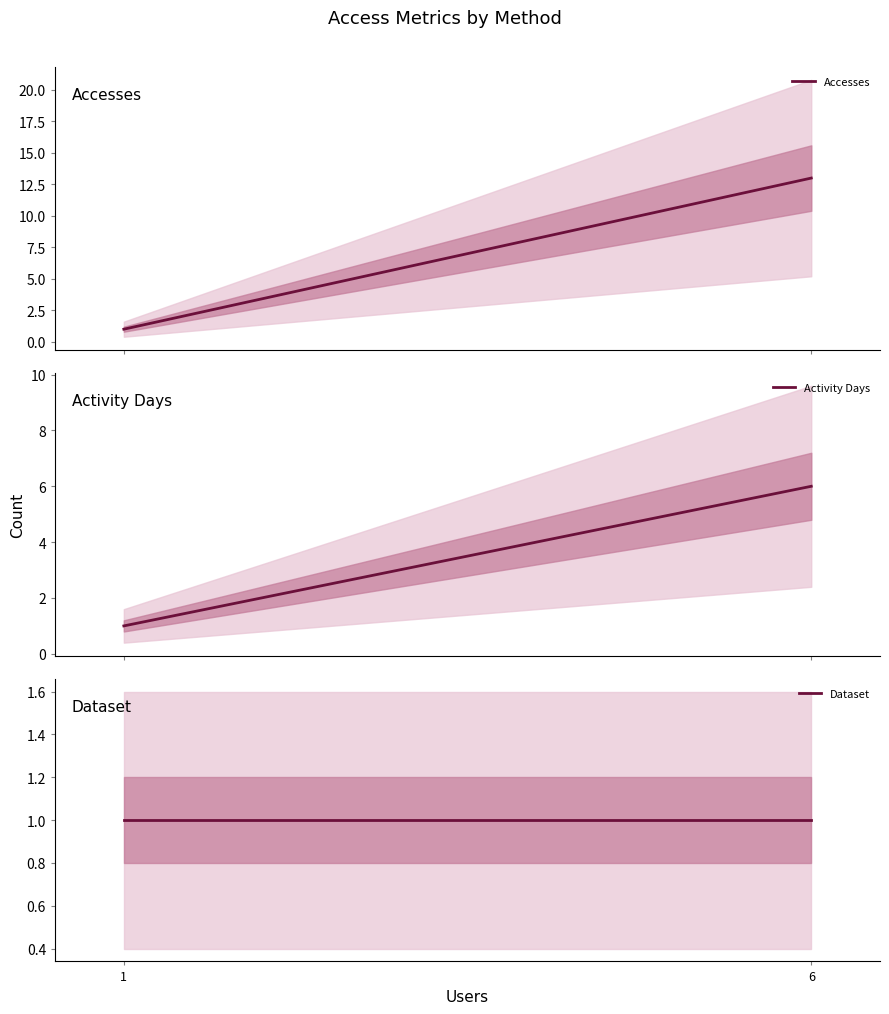

What are all the series names shown in the legend?

Accesses, Activity Days, Dataset